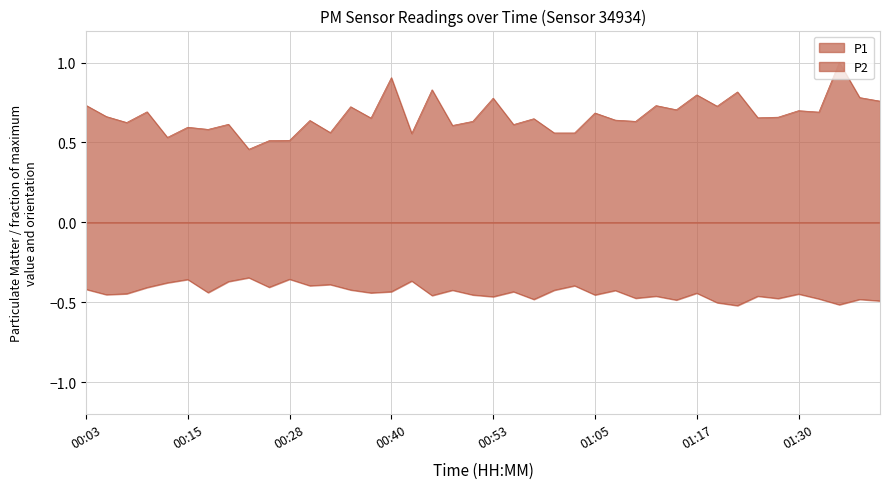

What is the sum of all P1 values?

26.7